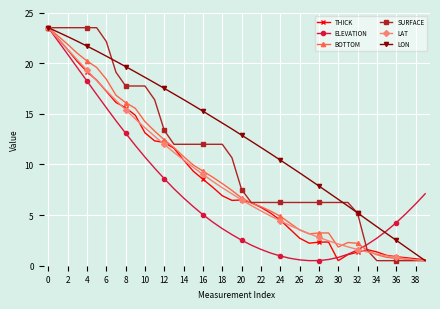

Count the number of categories in the chart.

40